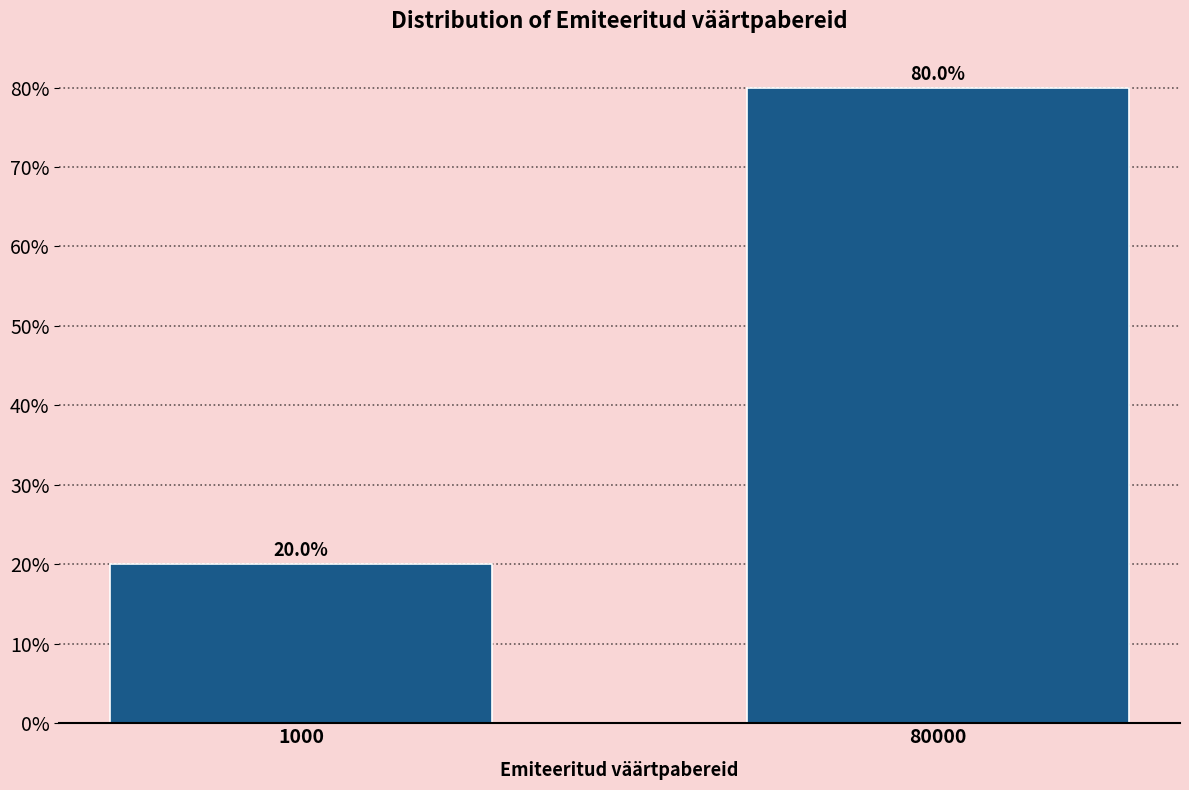

Reading left to right, what are all the values shown in this chart?

20	80